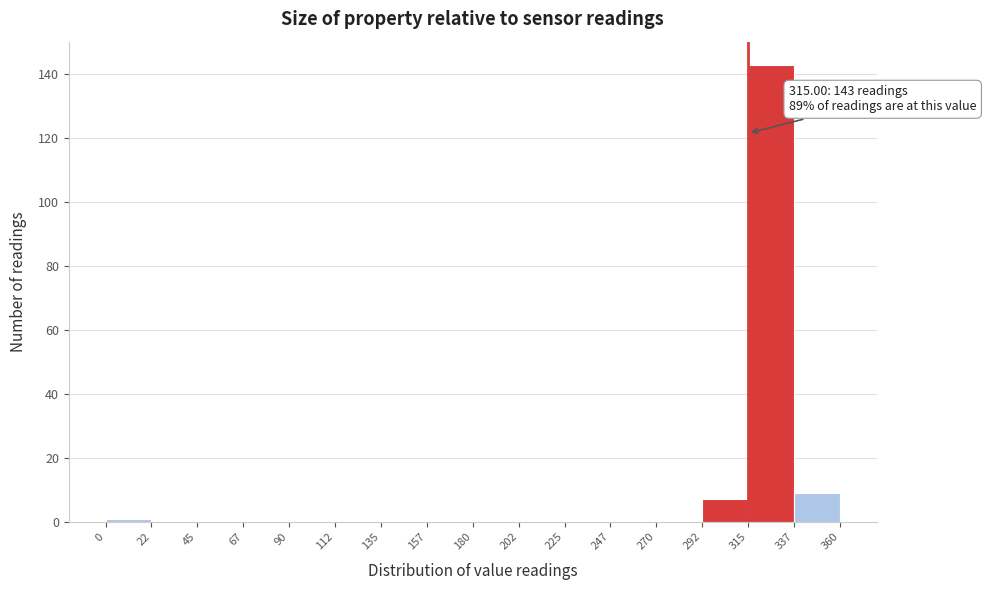

Which range on the x-axis has the tallest bar?

315 to 337